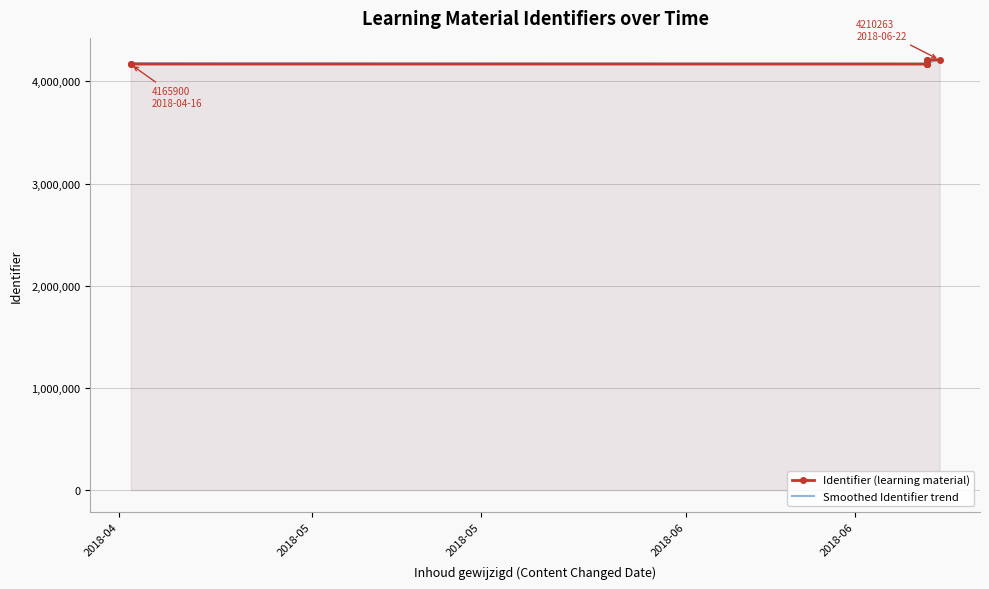

The Smoothed Identifier trend series shows 2675214.3 at 2018-06. True or false?

False